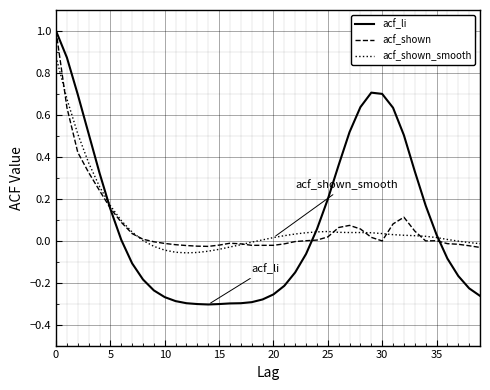

Which series has the widest spread of values?

acf_li